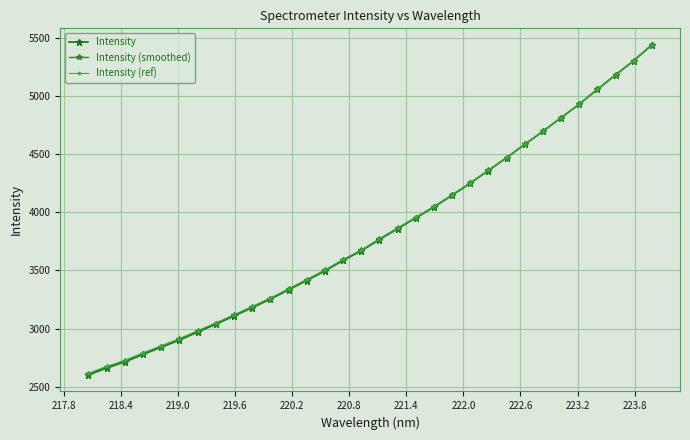

How many data points does each series have?

32